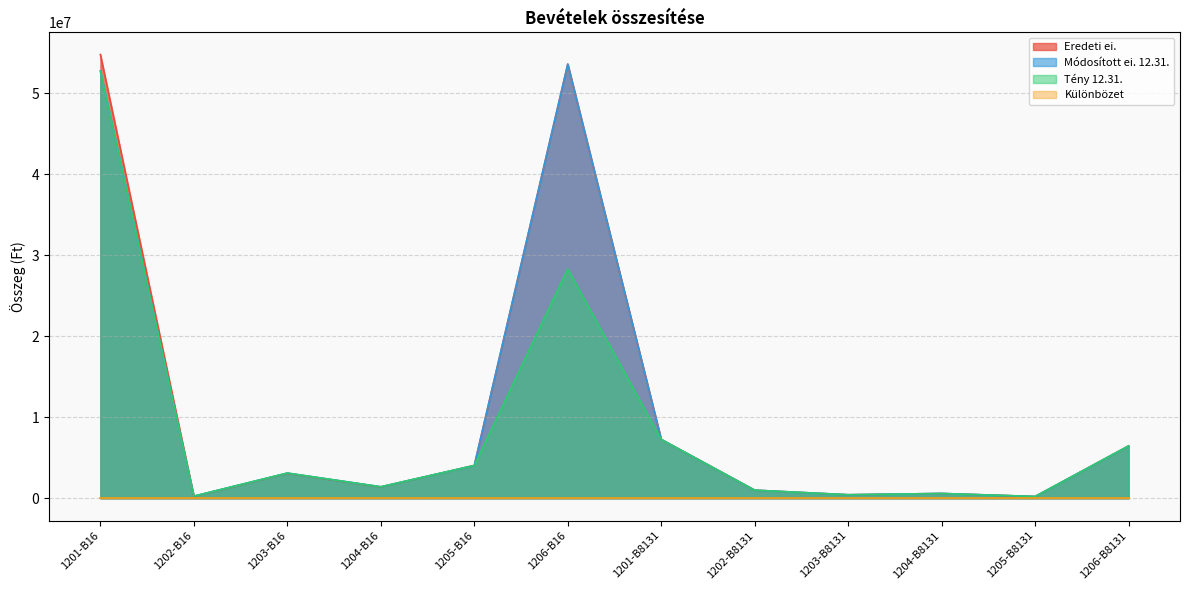

What is the difference between the maximum and minimum values in the Módosított ei. 12.31. series?

53401093